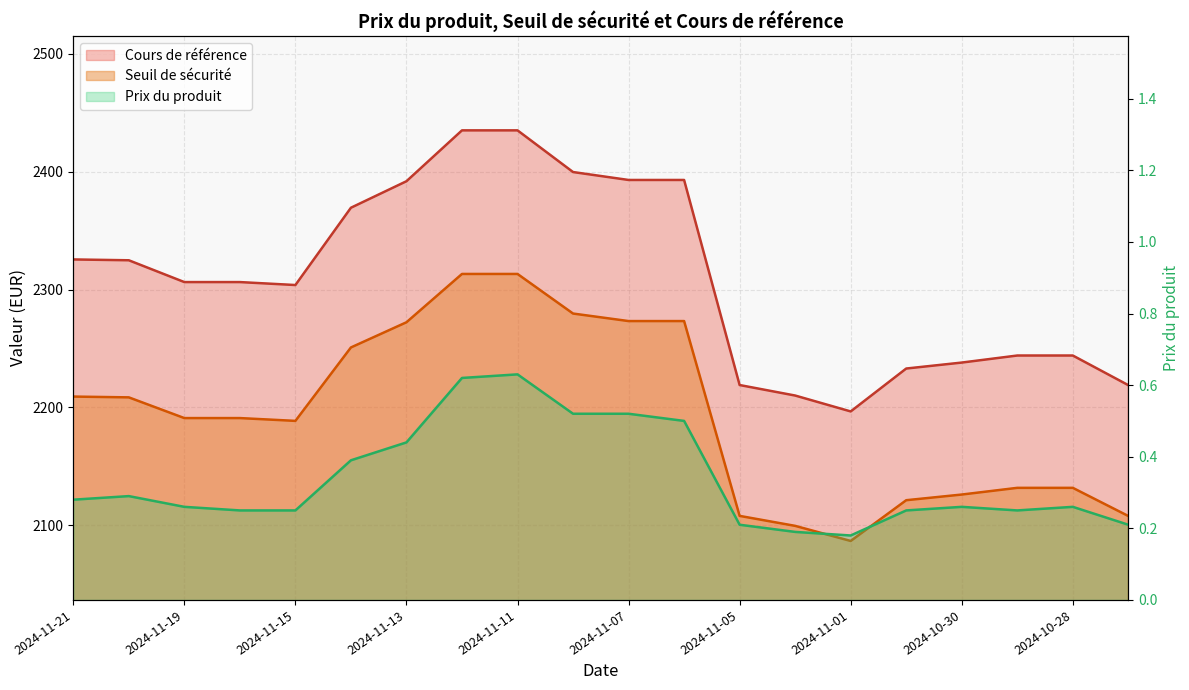

What are all the series names shown in the legend?

Seuil de sécurité, Cours de référence, Prix du produit